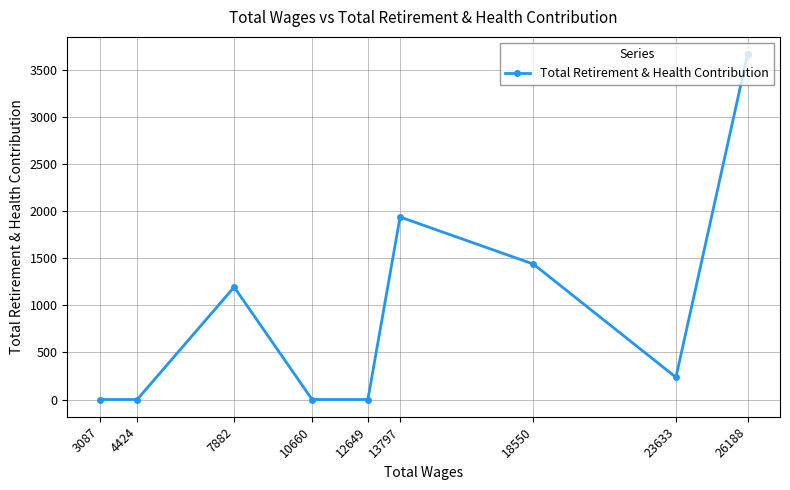

How many interior local peaks (higher than both neighbors) does the data have?

2